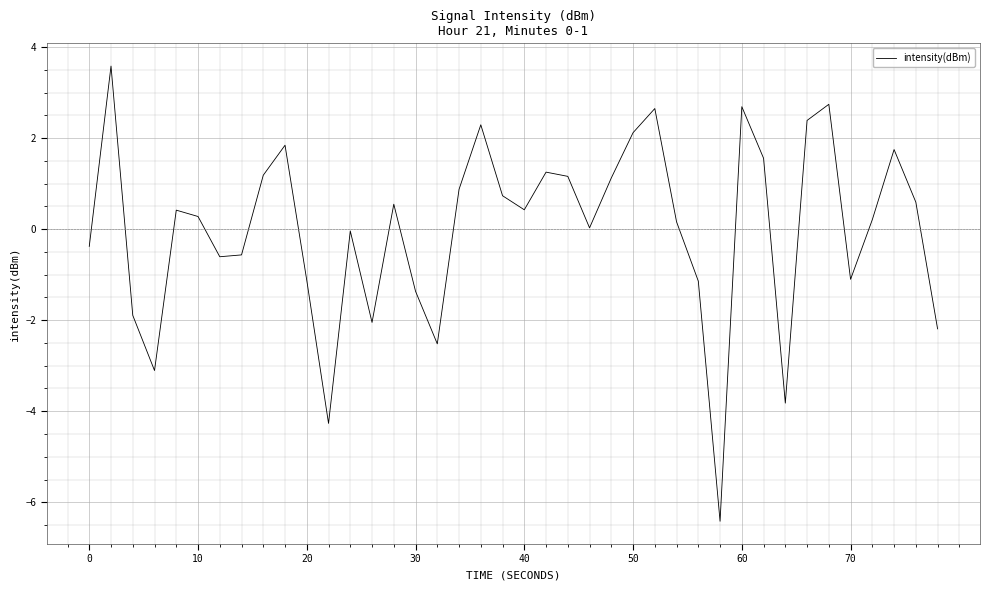

What is the smallest value displayed?

-6.4